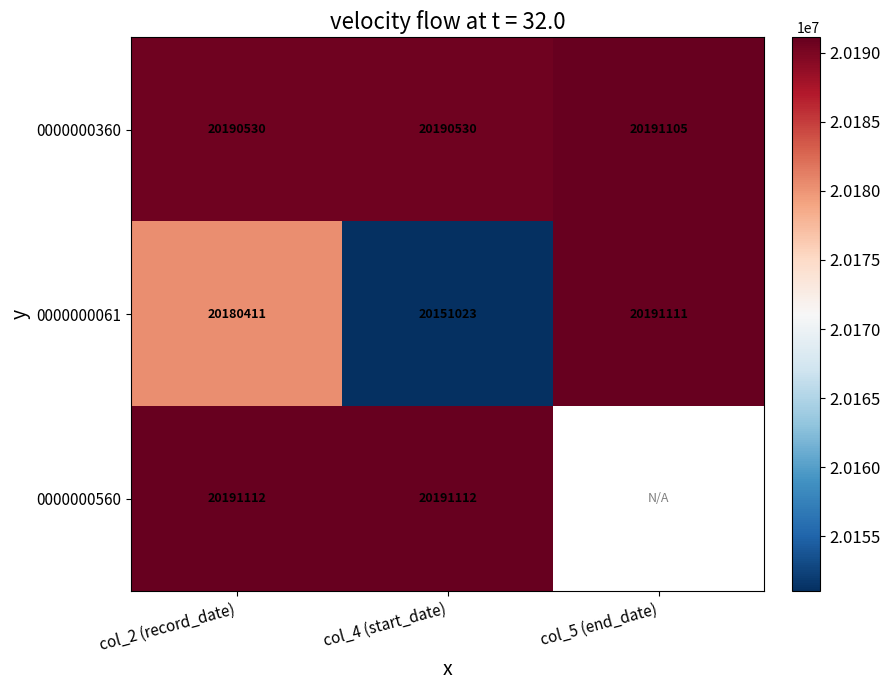

At col_2 (record_date), list the series in order from smallest to largest.

0000000061, 0000000360, 0000000560